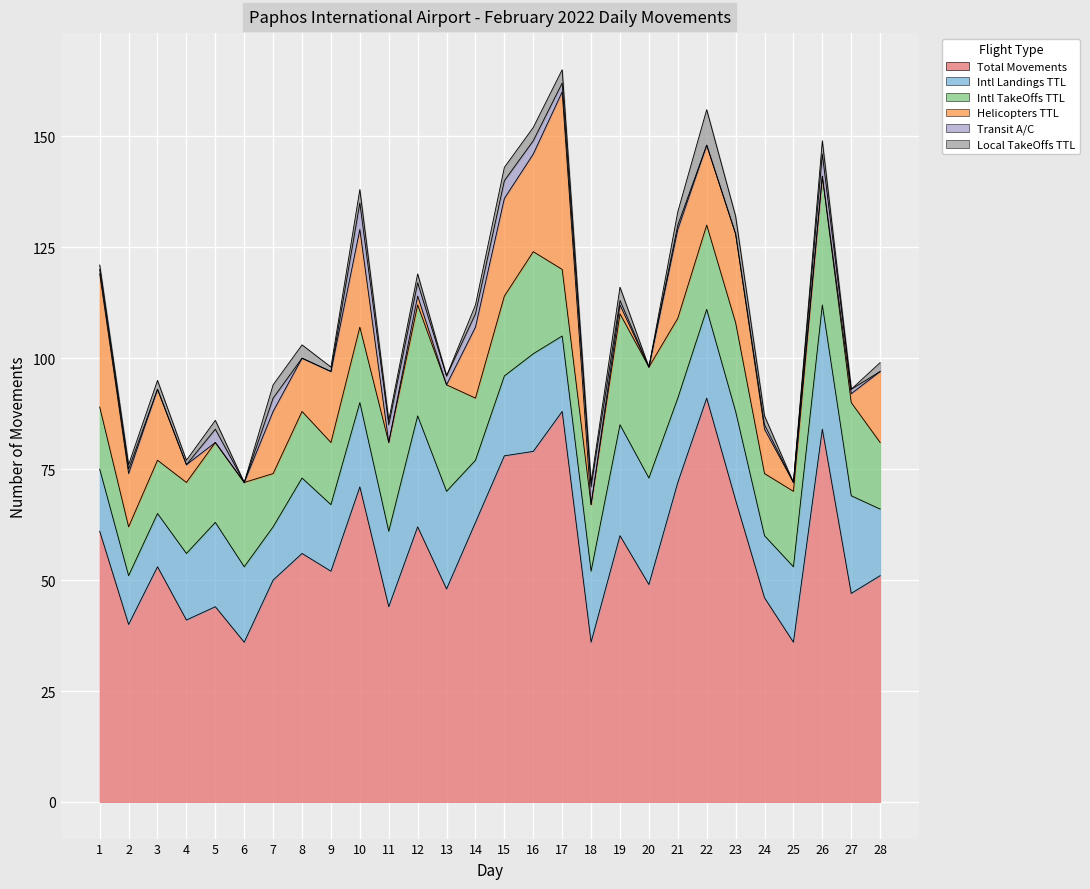

What is the average value of the Intl Landings TTL series?

18